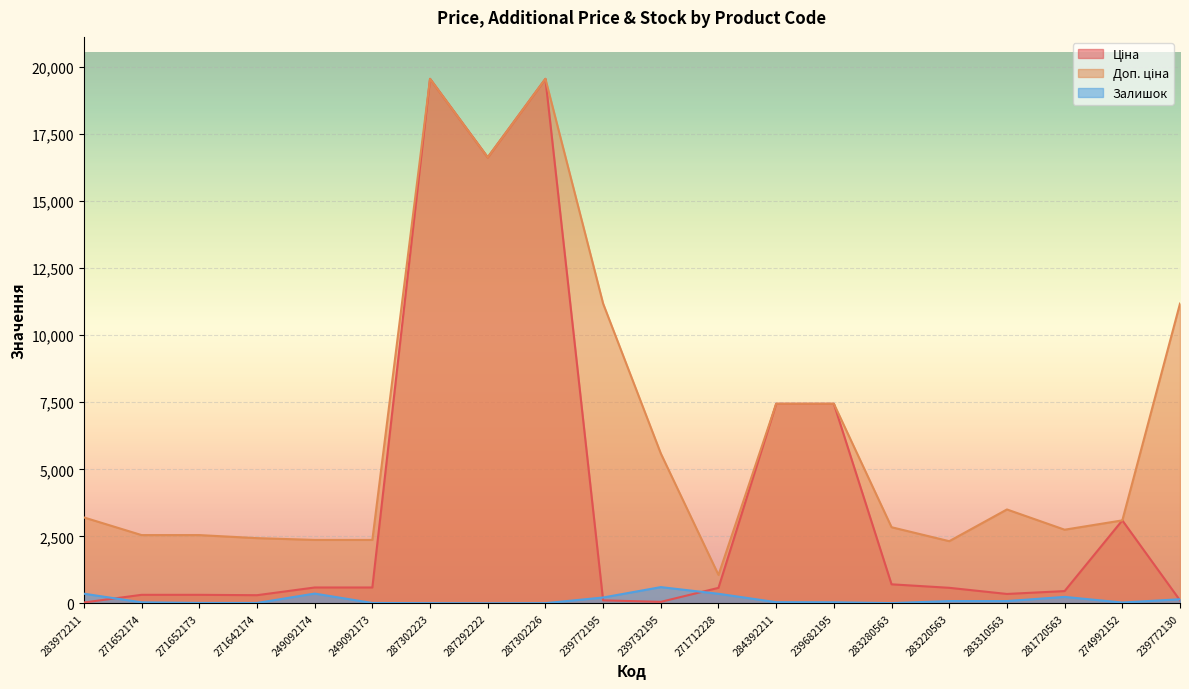

Reading right to left, extract all data points from this chart.

Ціна: 111.8	3094.7	457.9	350.2	579.8	710.0	7444.6	7444.6	578.1	55.9	111.8	19564.9	16636.8	19564.9	591.6	591.6	304.1	318.3	318.3	32.0
Доп. ціна: 11182.0	3095.0	2747.5	3502.5	2319.2	2839.8	7444.6	7444.6	1060.0	5591.0	11182.0	19564.9	16636.8	19564.9	2366.5	2366.5	2432.8	2546.4	2546.4	3205.0
Залишок: 153.0	31.0	241.0	85.0	86.0	9.0	40.0	44.0	357.0	606.0	218.0	7.0	1.0	7.0	14.0	365.0	14.0	15.0	38.0	360.0